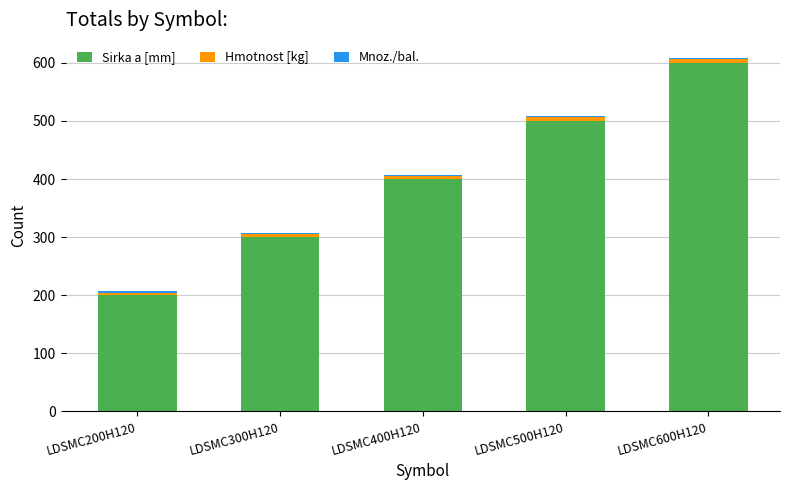

True or false: Sirka a [mm] has a value of 200.0 at LDSMC200H120.

True